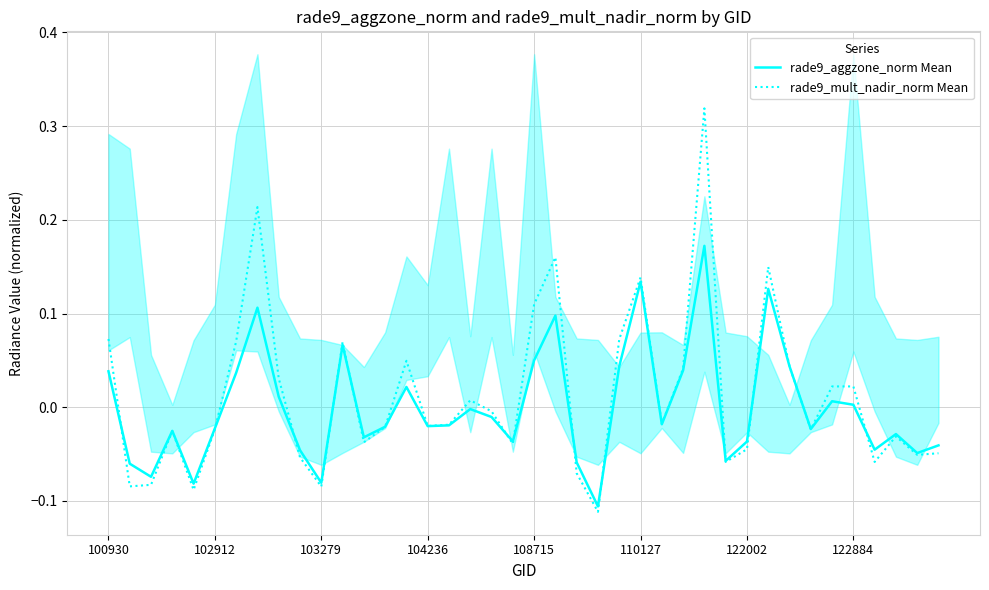

Where is rade9_aggzone_norm Mean nearest to the value 0?

17